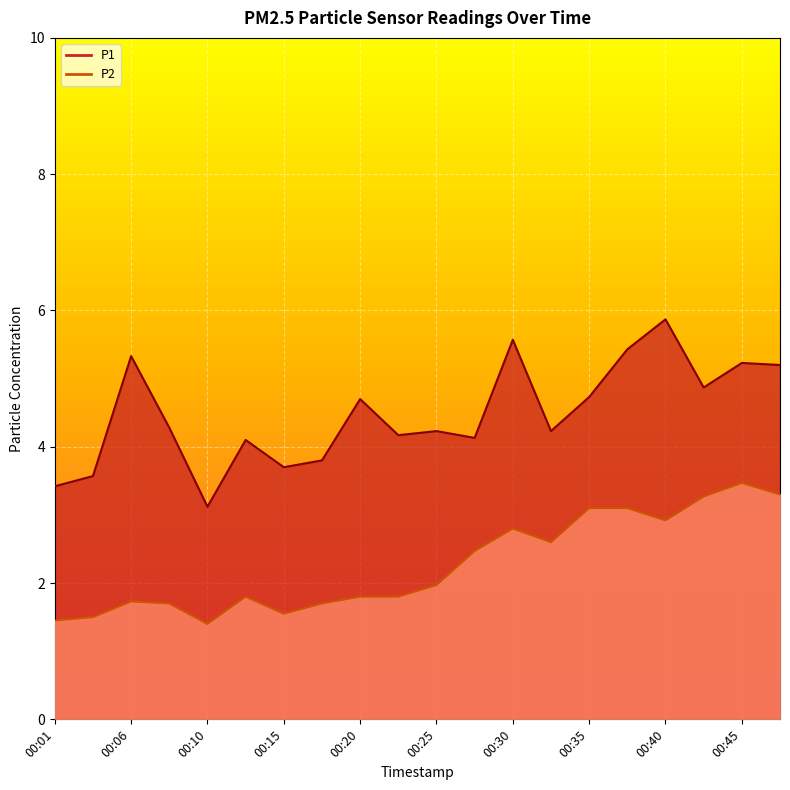

What is the total value across all series at 00:47?

8.5